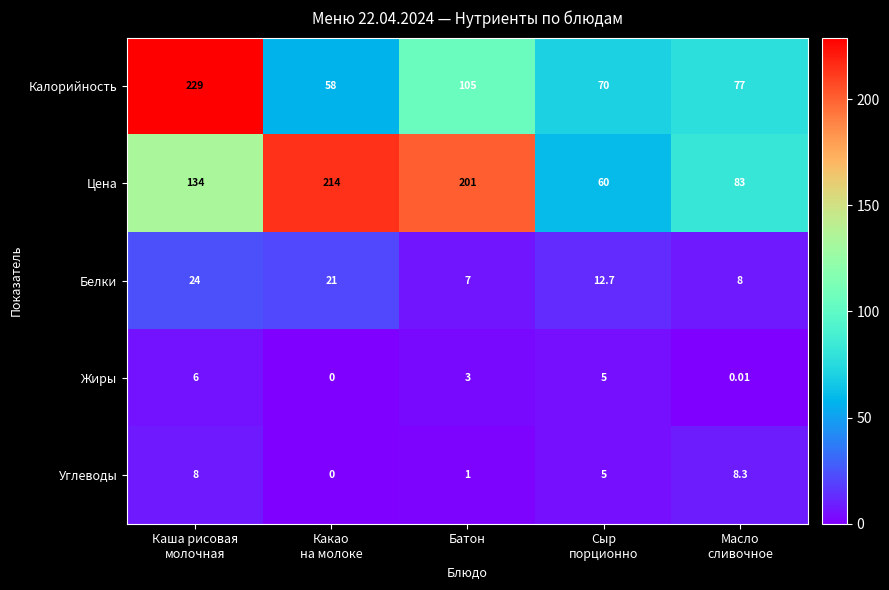

How many data points in Углеводы are less than 5?

2